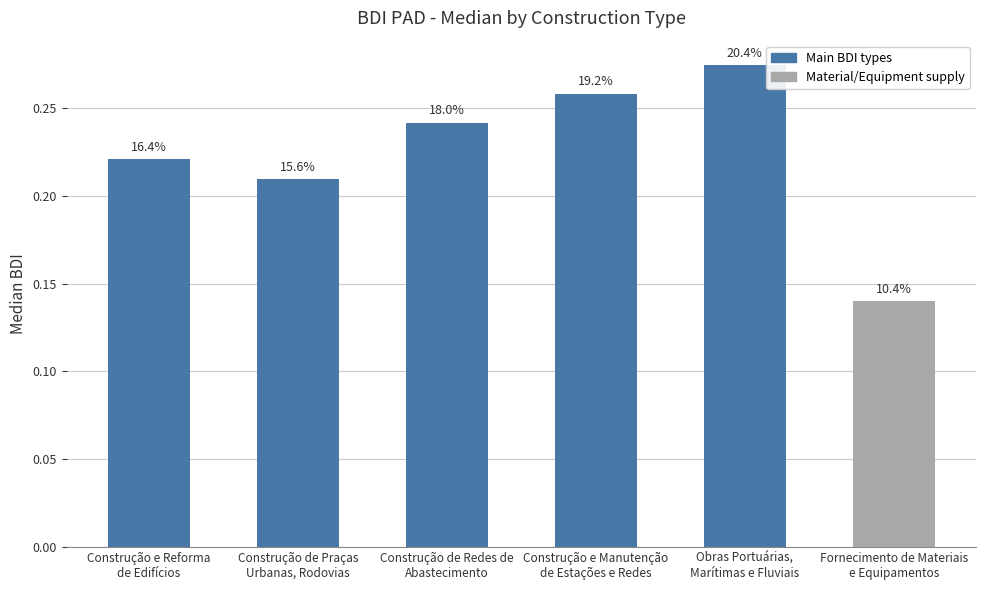

Read the value at Fornecimento de Materiais
e Equipamentos.

0.1